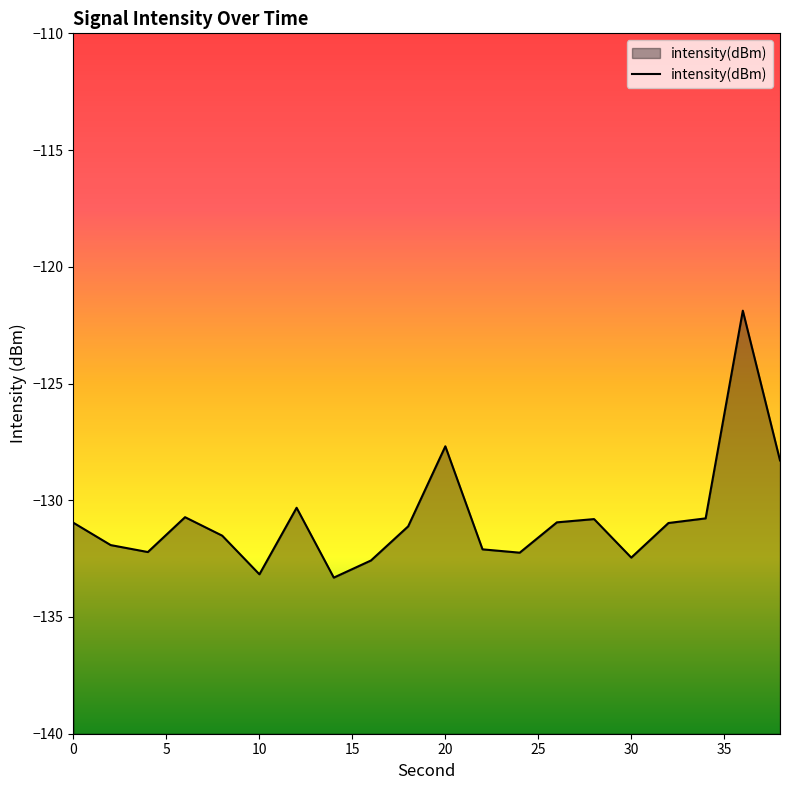

True or false: the data has more than 2 interior local peaks.

True